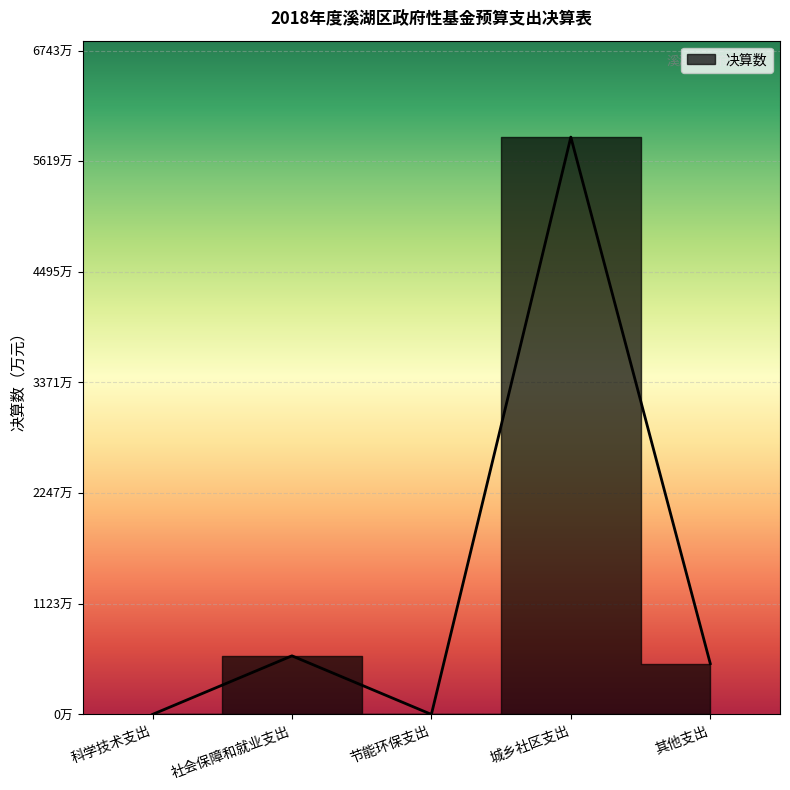

Which label corresponds to the largest value in the chart?

城乡社区支出